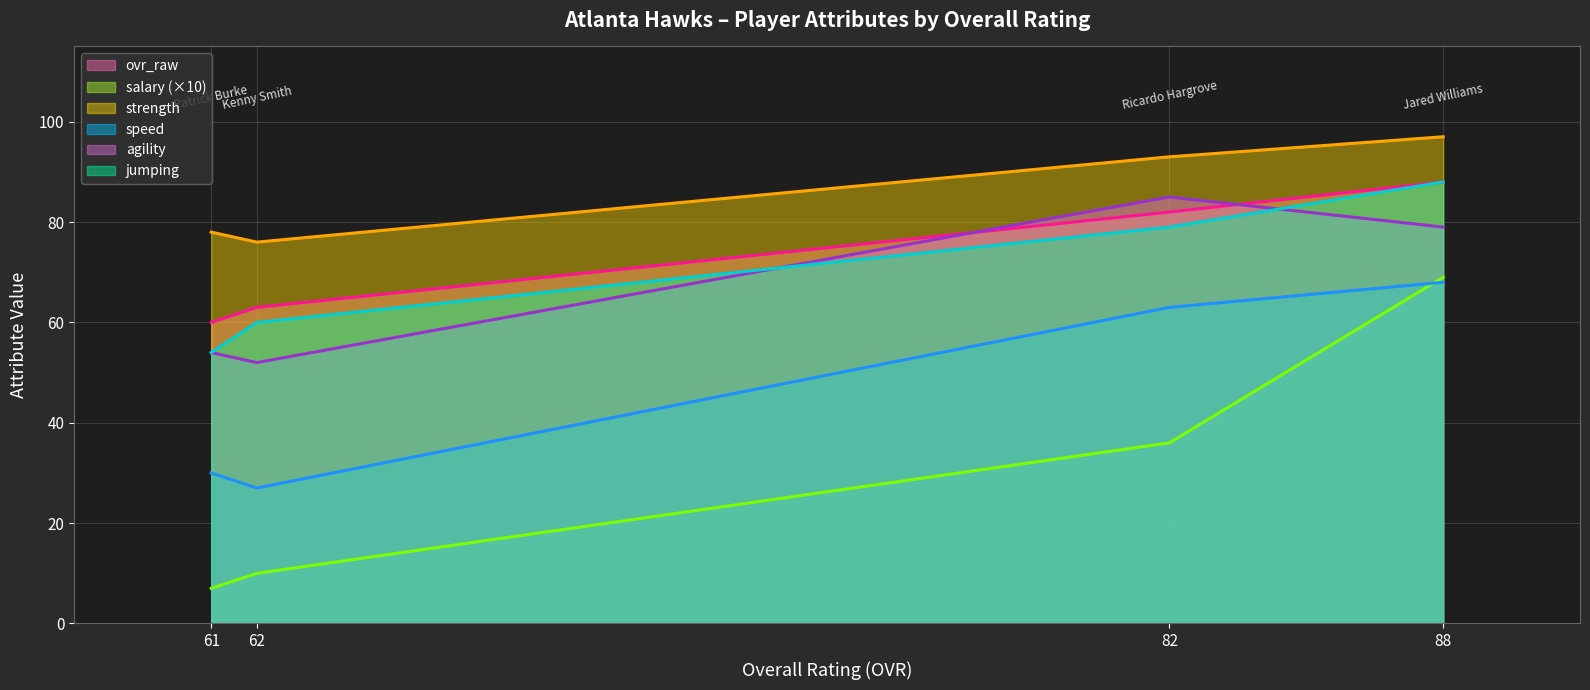

At which category does speed reach its first local valley?

62